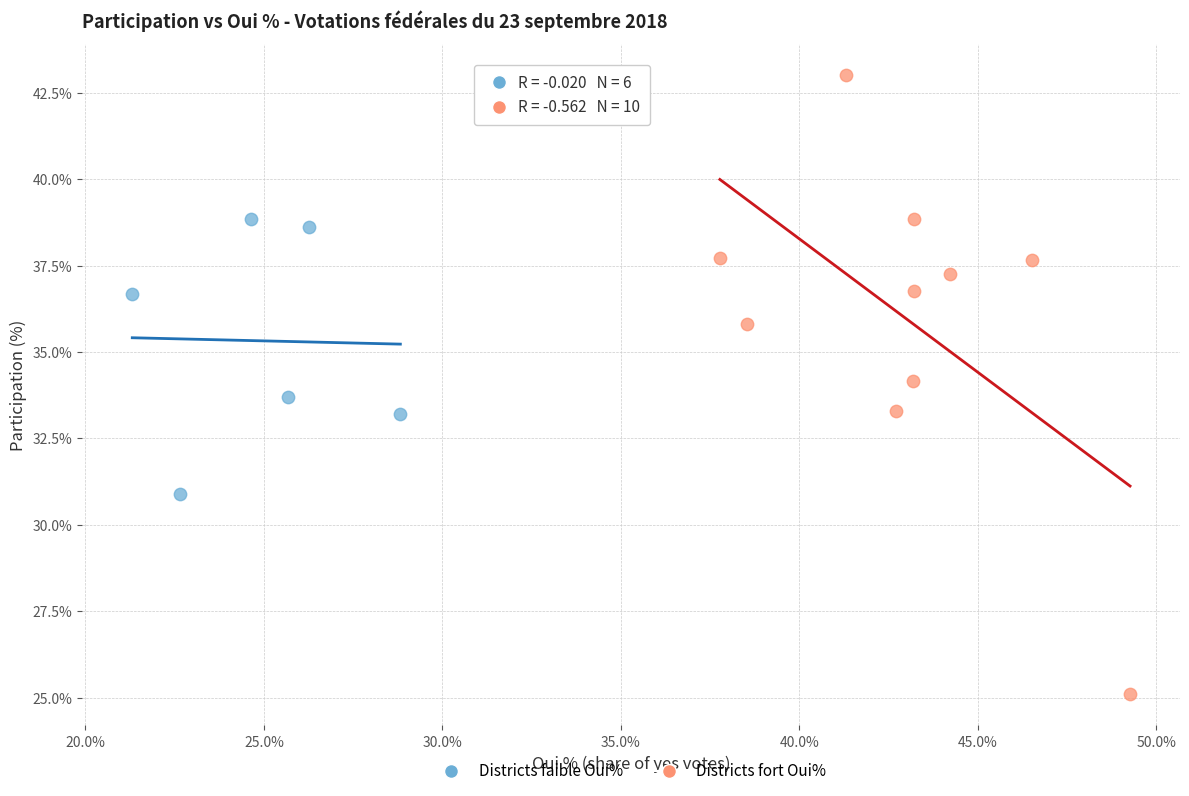

Which series has the widest spread of Y values?

Districts fort Oui%